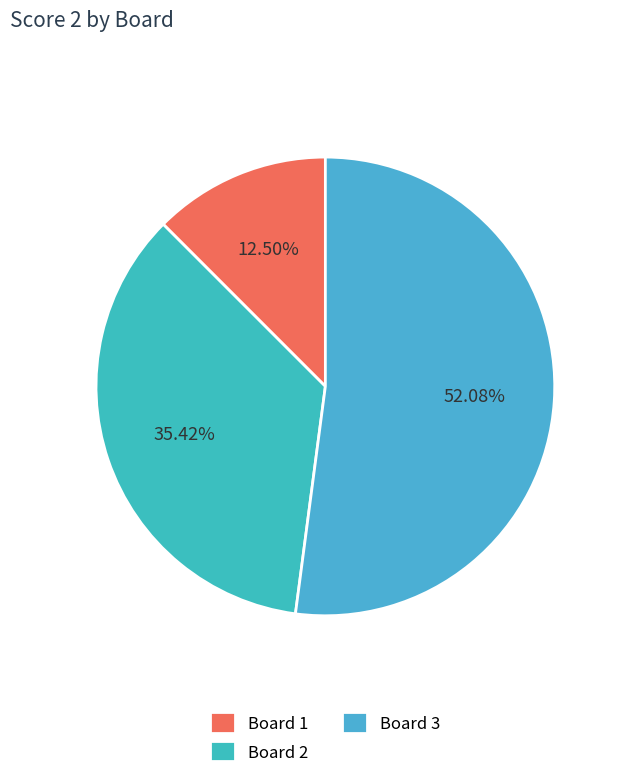

How many segments does this pie chart have?

3